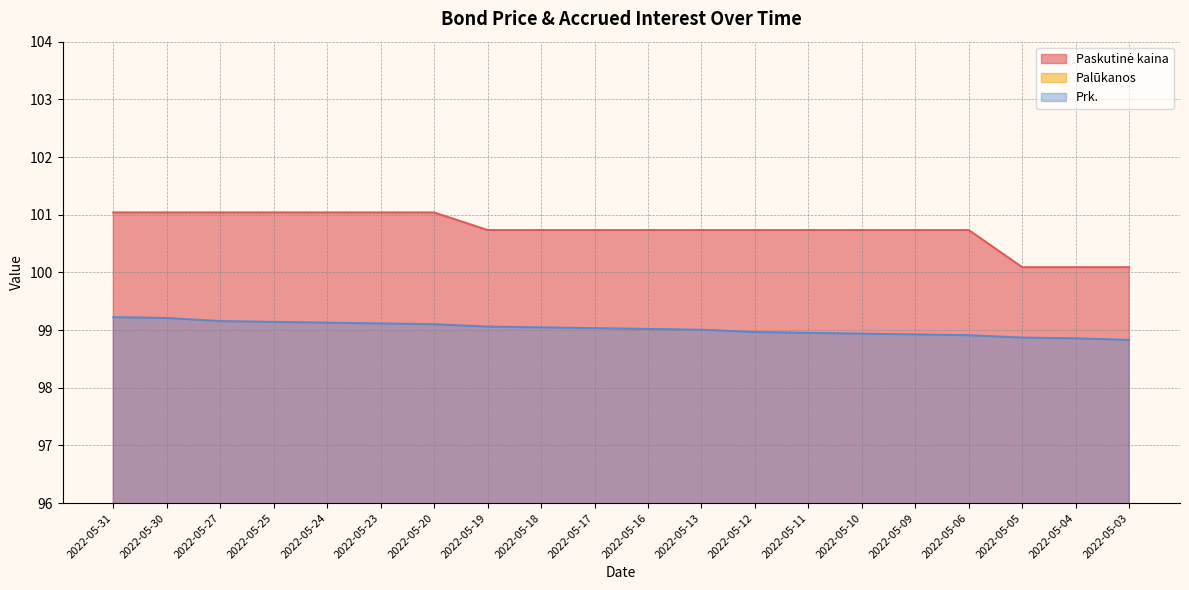

Which has a higher value, 2022-05-18 or 2022-05-24?

2022-05-24